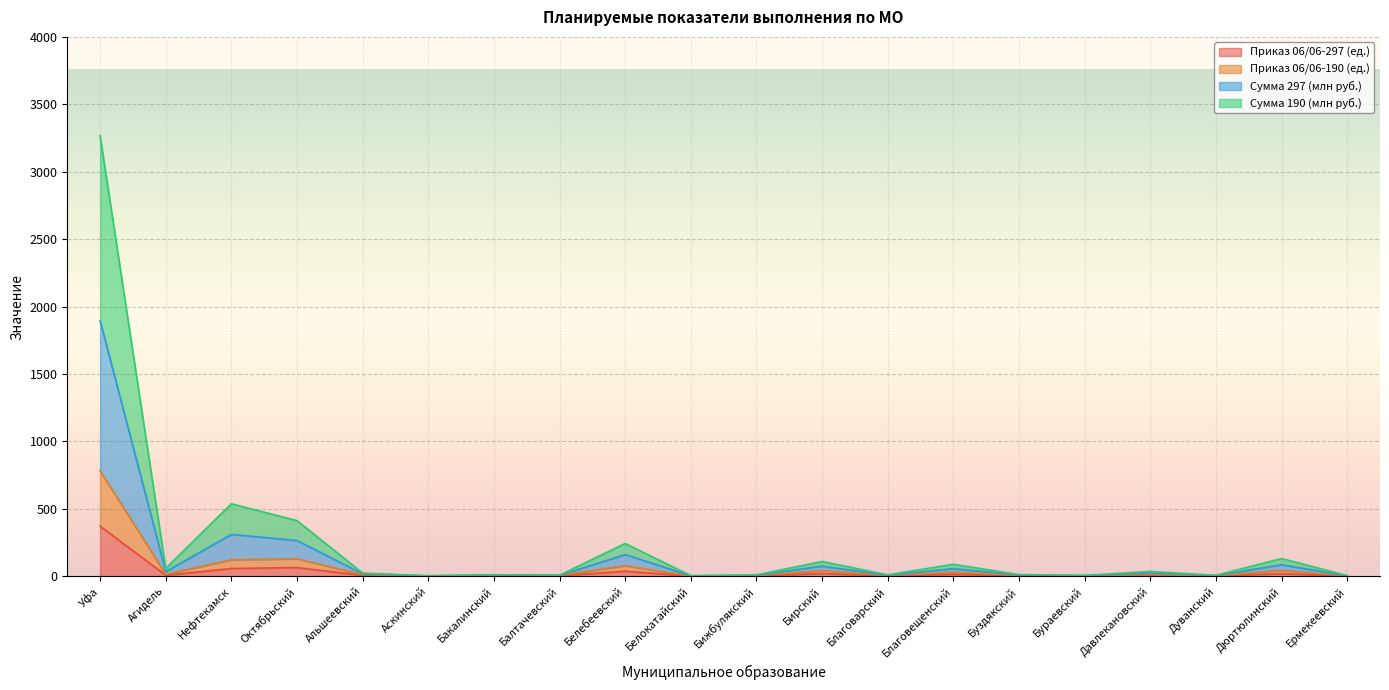

What is the maximum value for Приказ 06/06-297 (ед.)?

371.0